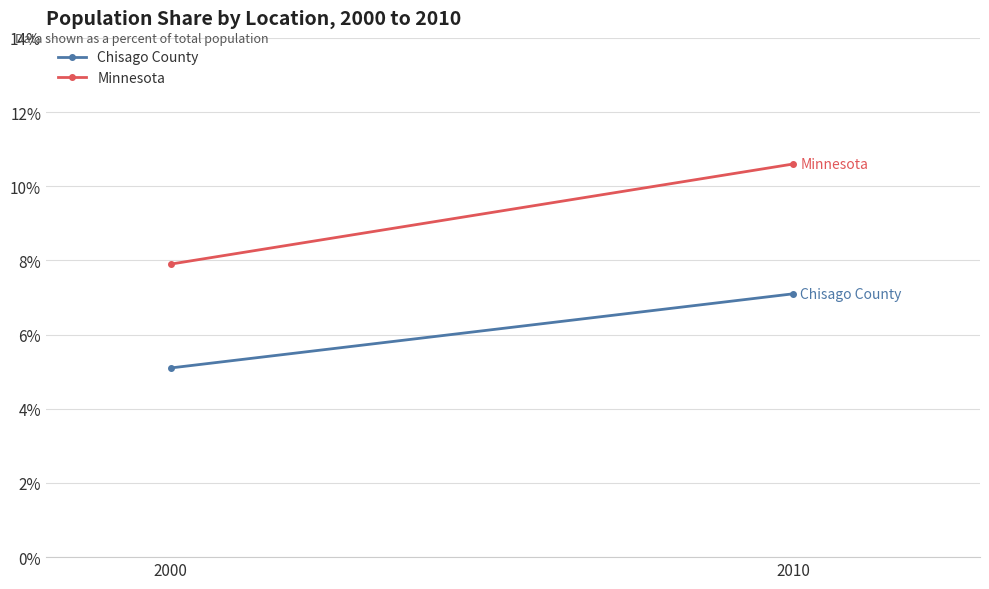

Which label corresponds to the smallest value in the chart?

2000